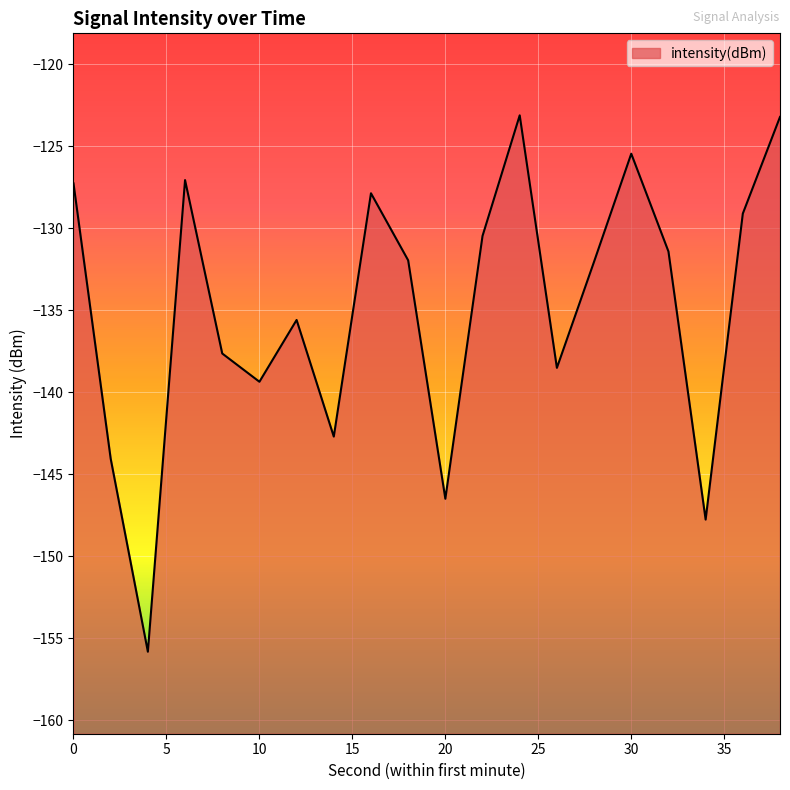

Count the number of categories in the chart.

20